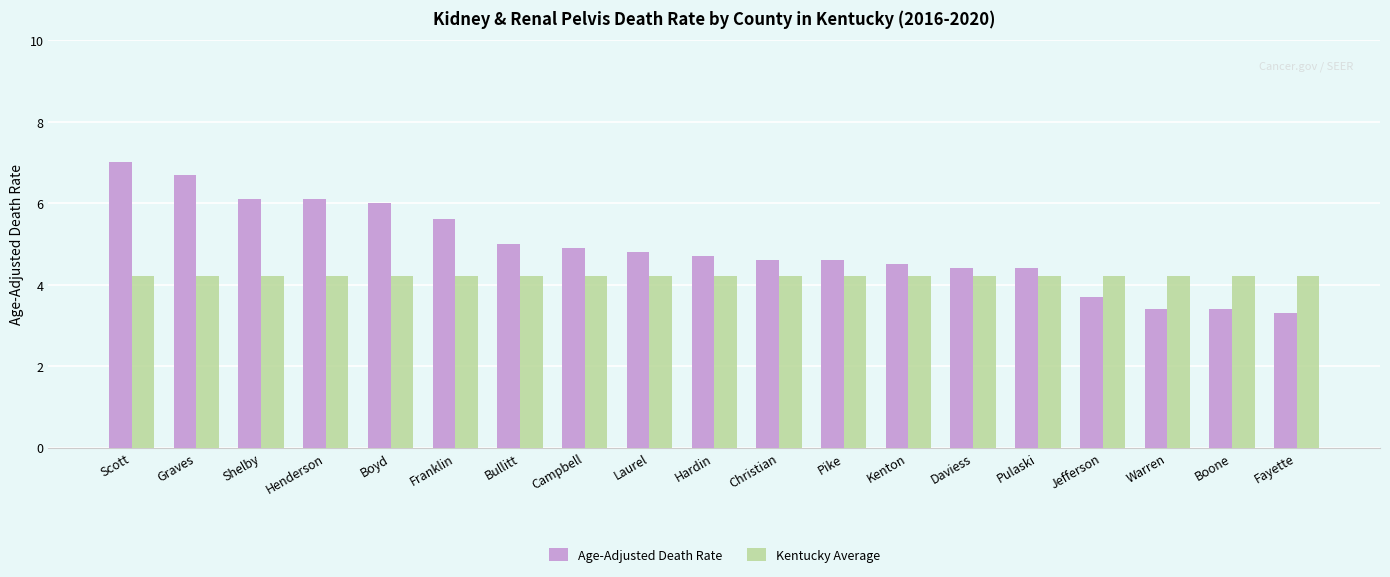

How many values in the Age-Adjusted Death Rate series are below 4?

4